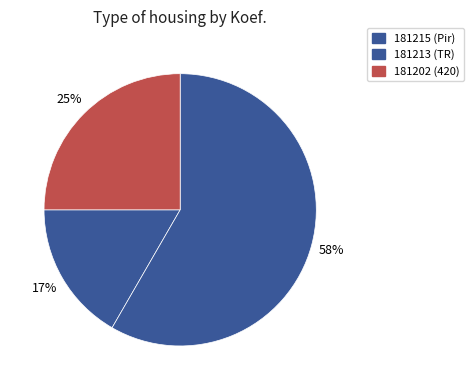

How many slices are in this pie chart?

3